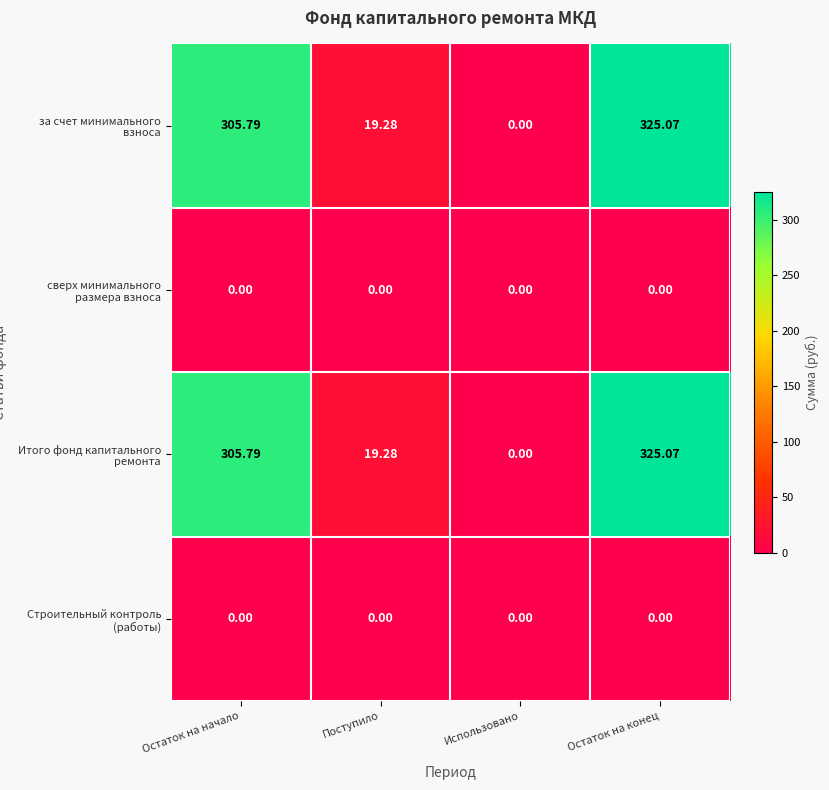

At which category is the sum across all series the highest?

Остаток на конец